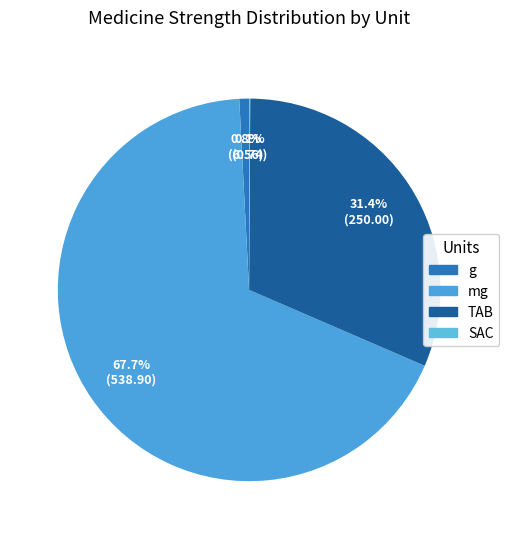

To the nearest percent, what is the difference between the largest and smallest slice percentages?

68%